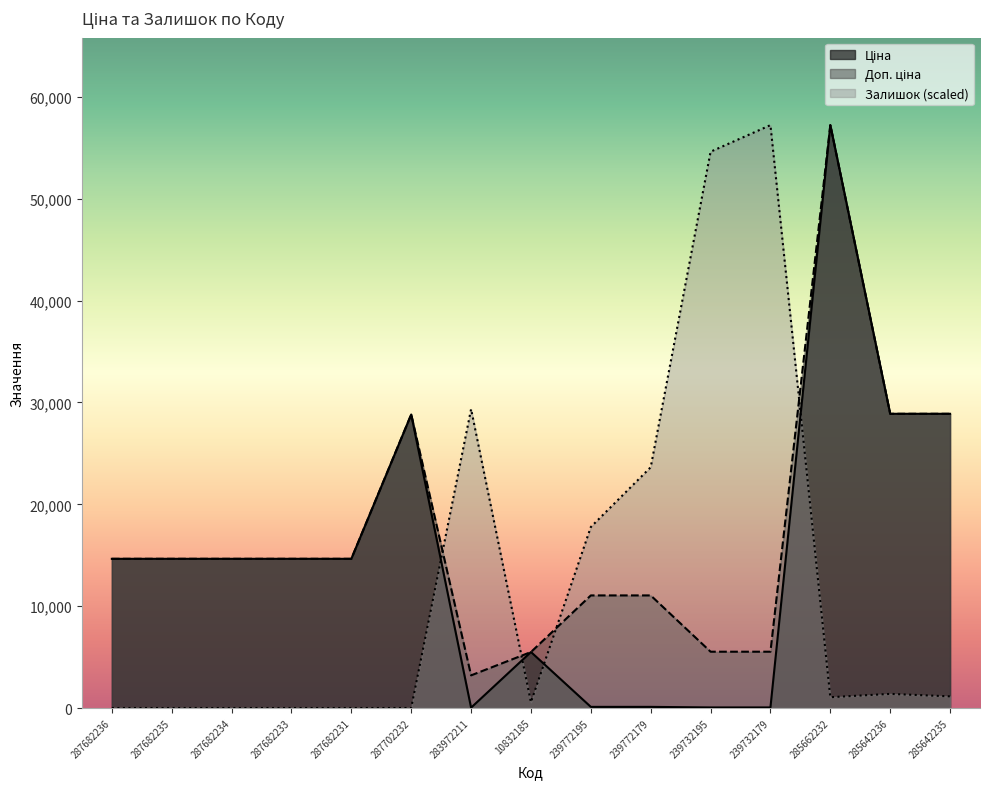

Which series changed the most between 287682233 and 287702232?

Ціна